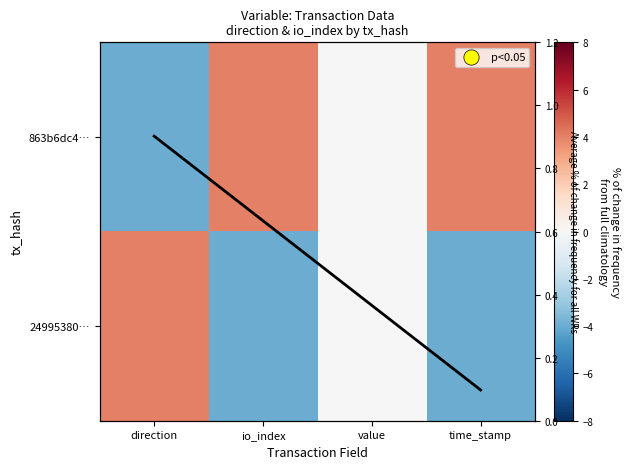

At which category is the sum across all series the highest?

direction